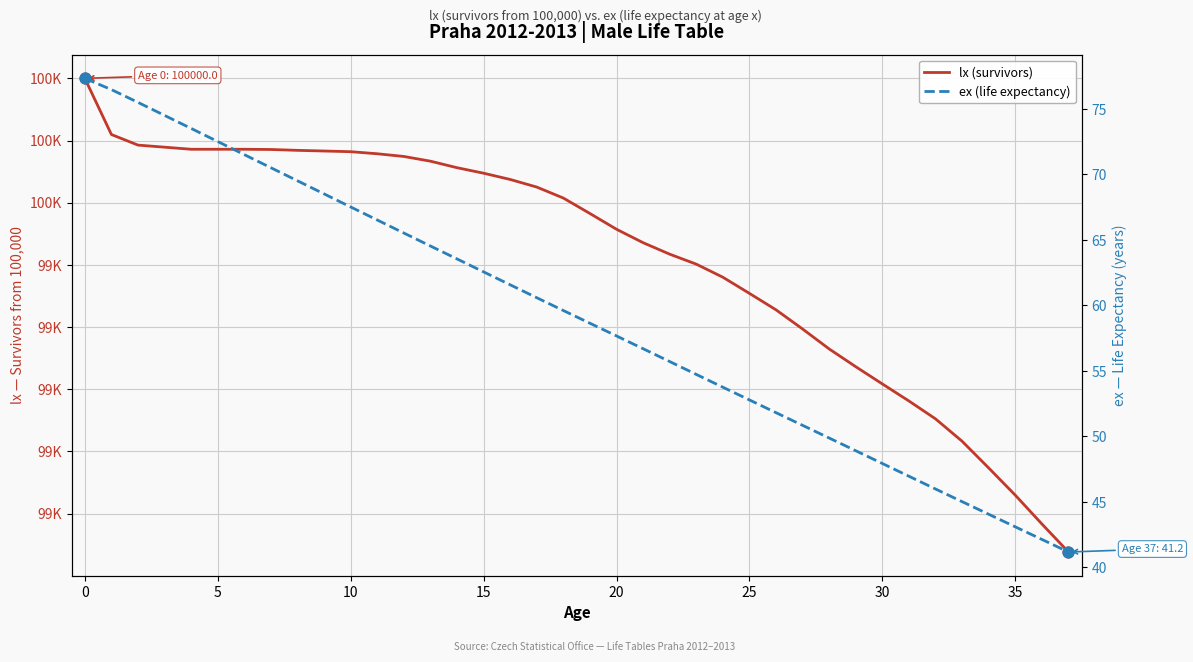

Which series has the largest total across all categories?

lx (survivors)